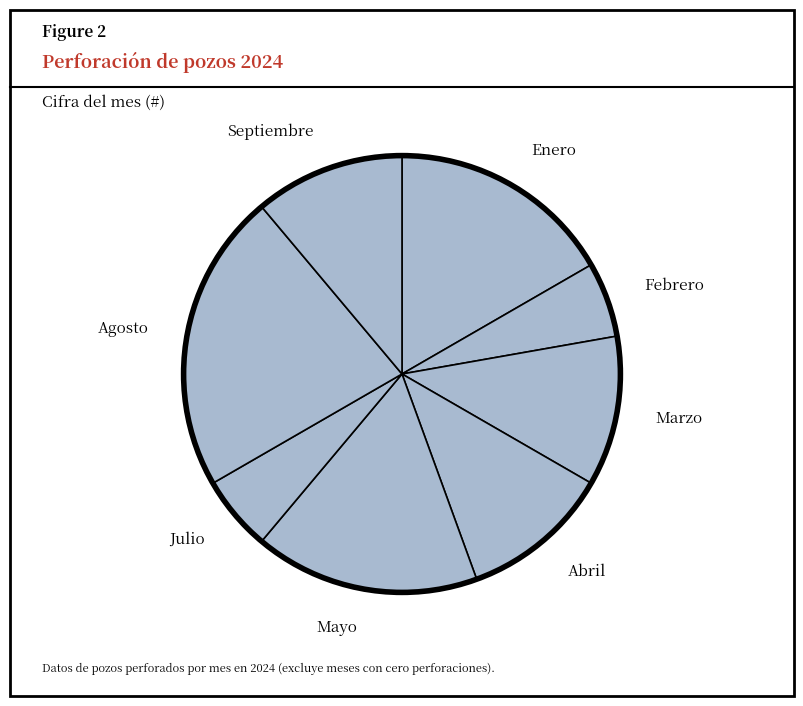

Is the sum of Abril and Enero greater than half?

No